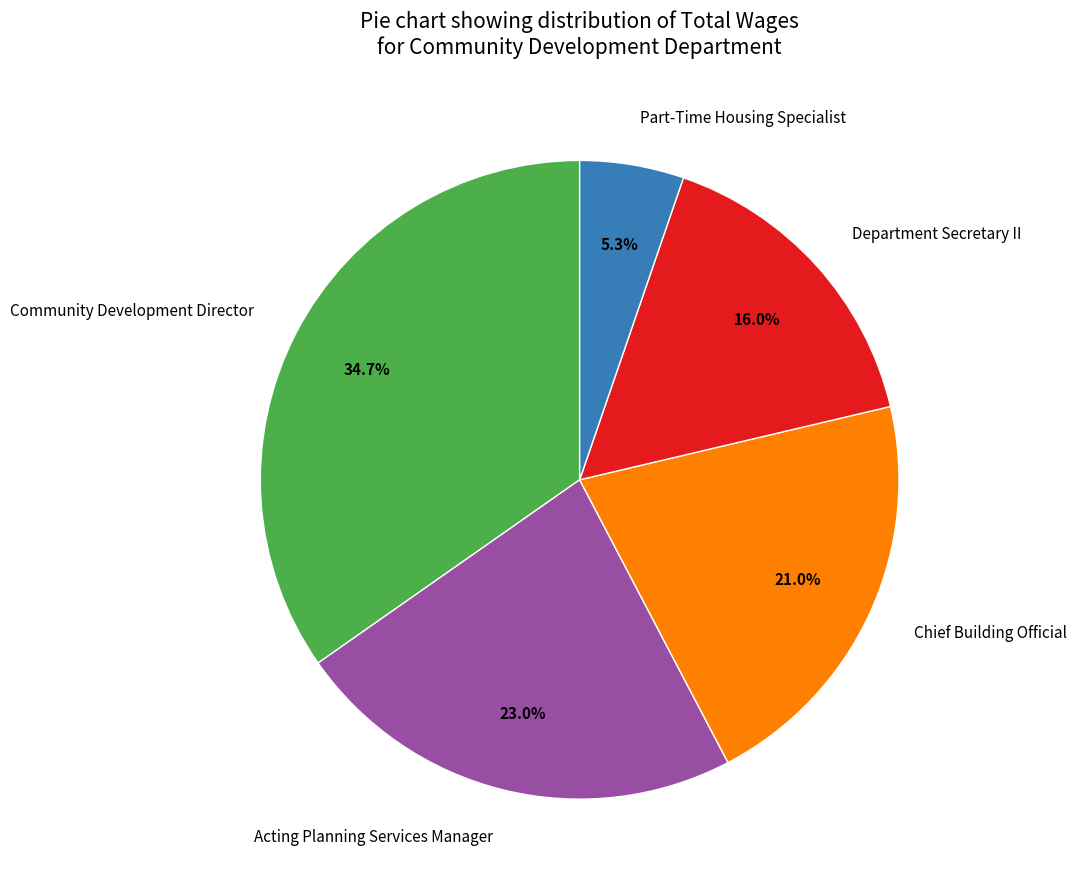

Approximately how many times larger is the value at Department Secretary II compared to Community Development Director?

0.5